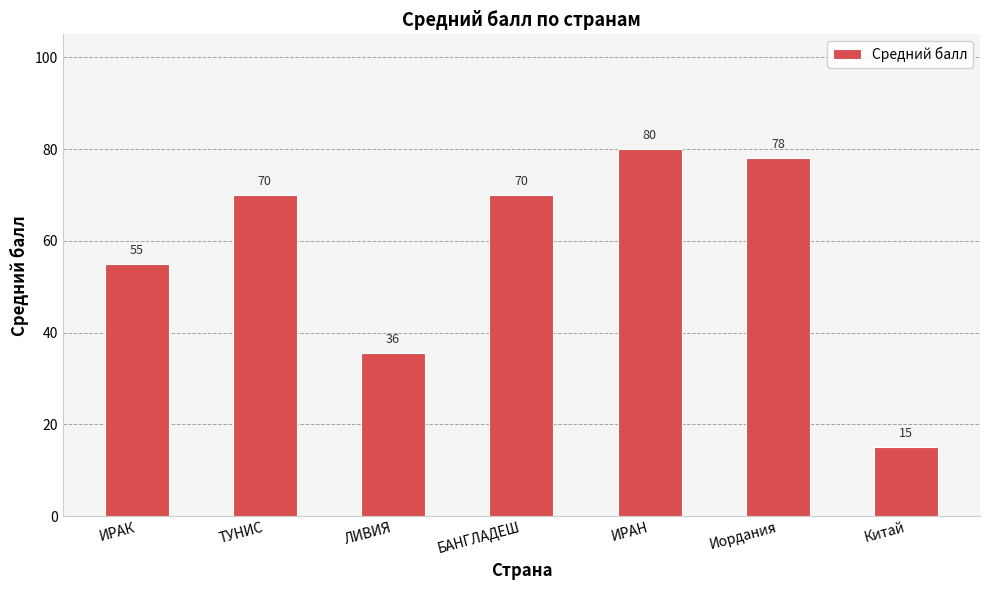

What is the change in value from БАНГЛАДЕШ to Китай?

-55.0